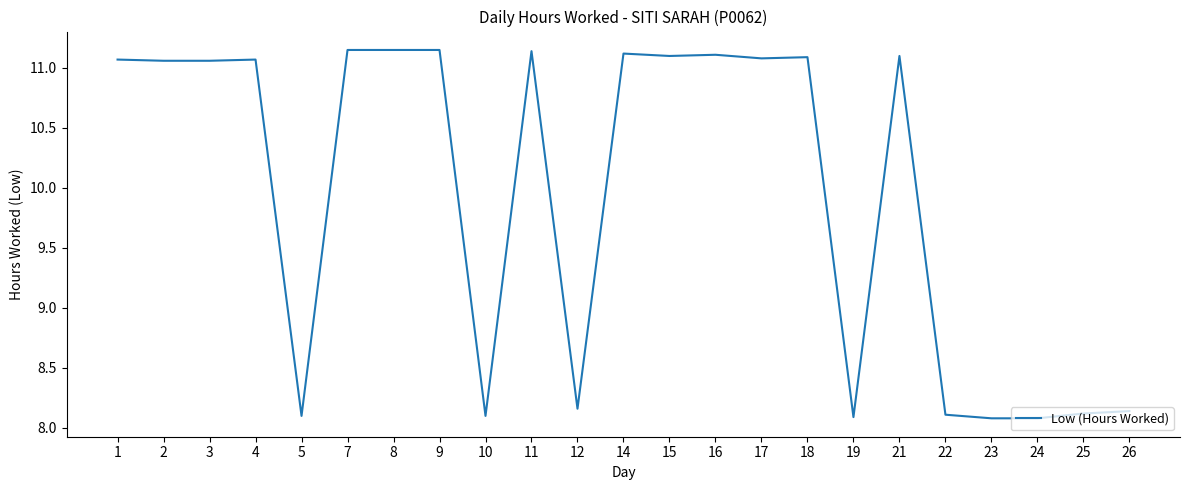

Between 12 and 8, which is larger?

8